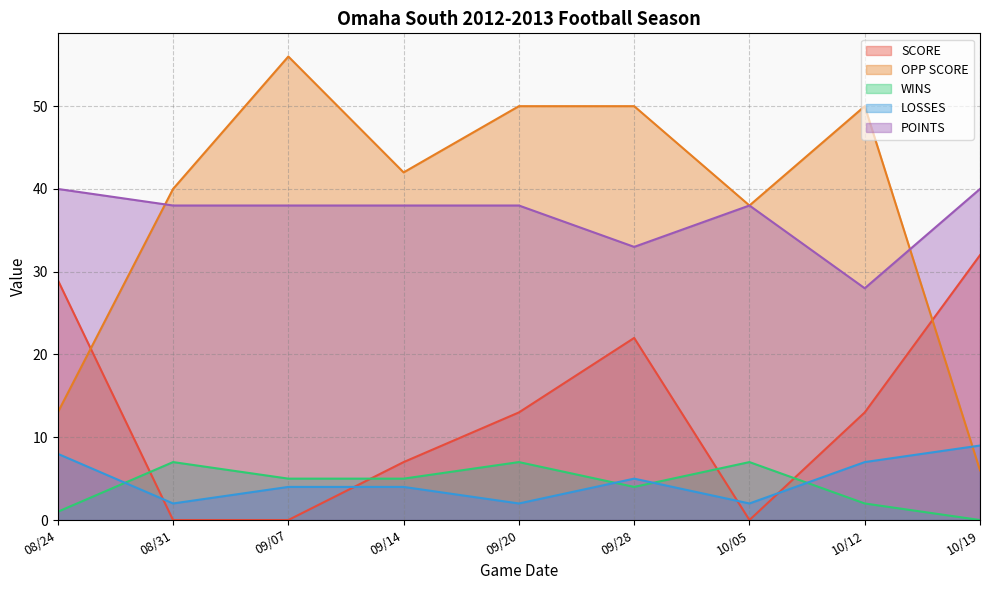

At which category does OPP SCORE reach its first local valley?

09/14